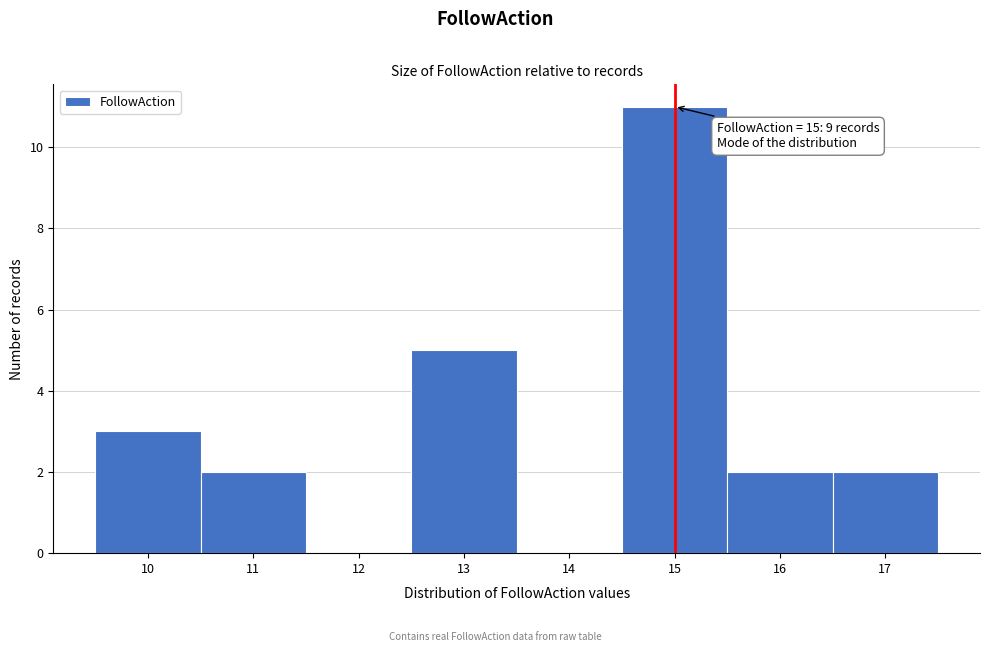

Which range on the x-axis has the tallest bar?

14.5 to 15.5